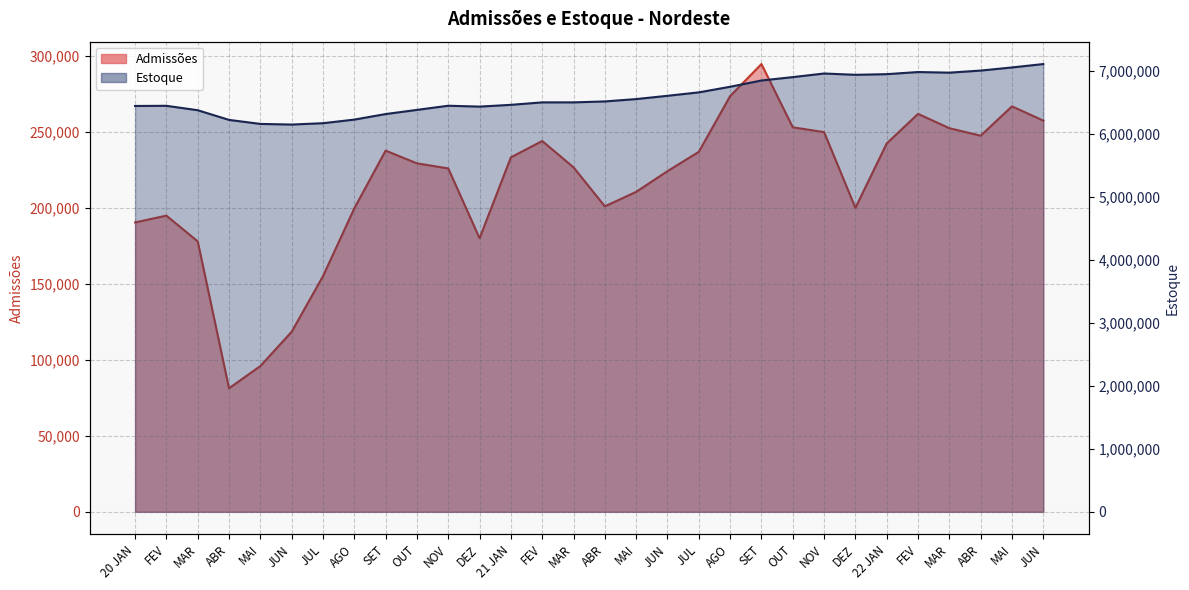

What are all the series names shown in the legend?

Admissões, Estoque